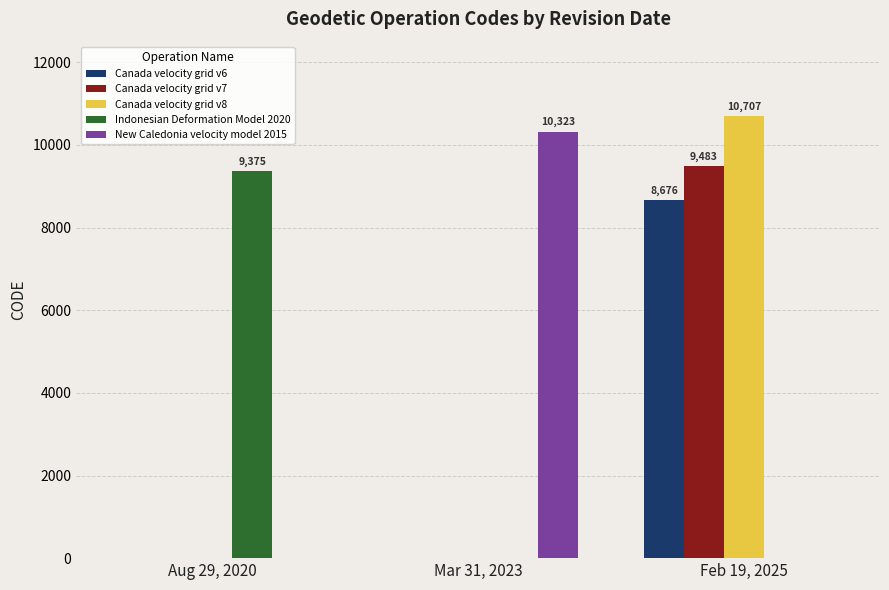

What is the spread (max minus min) of values at Feb 19, 2025?

10707